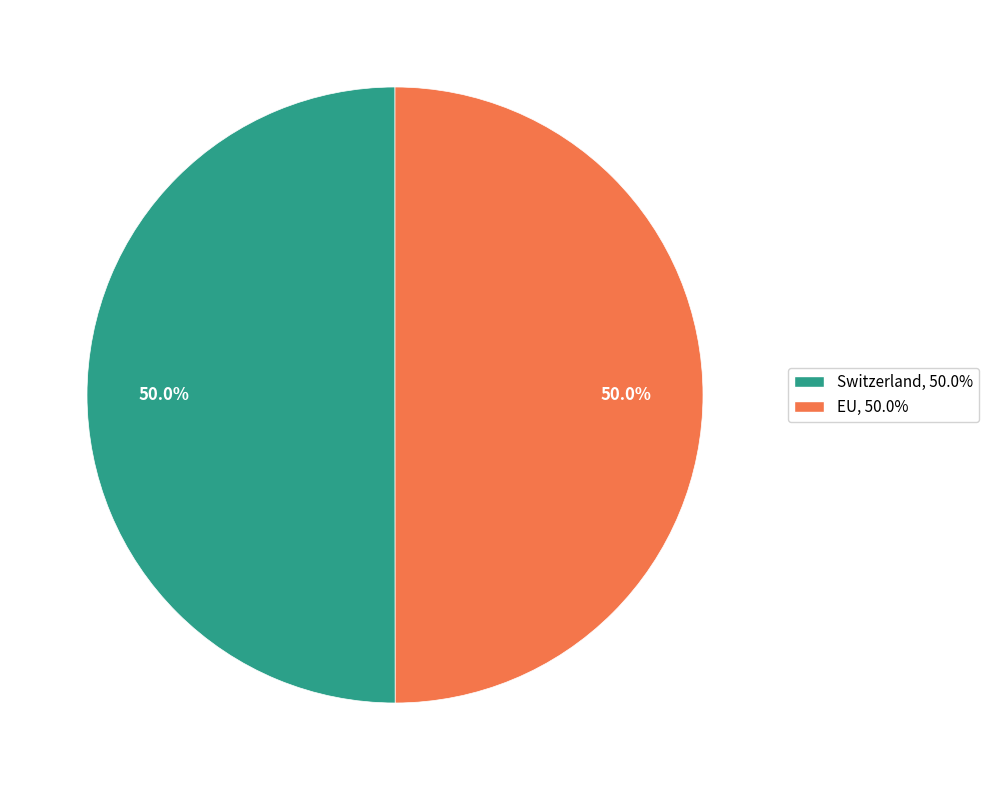

What percentage is NOT represented by EU?

50.0%